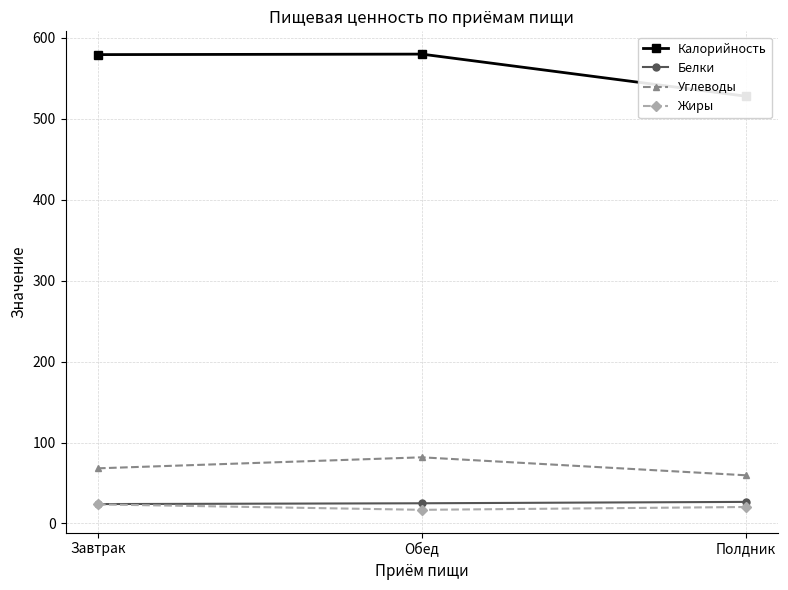

What is the greatest value displayed?

580.0